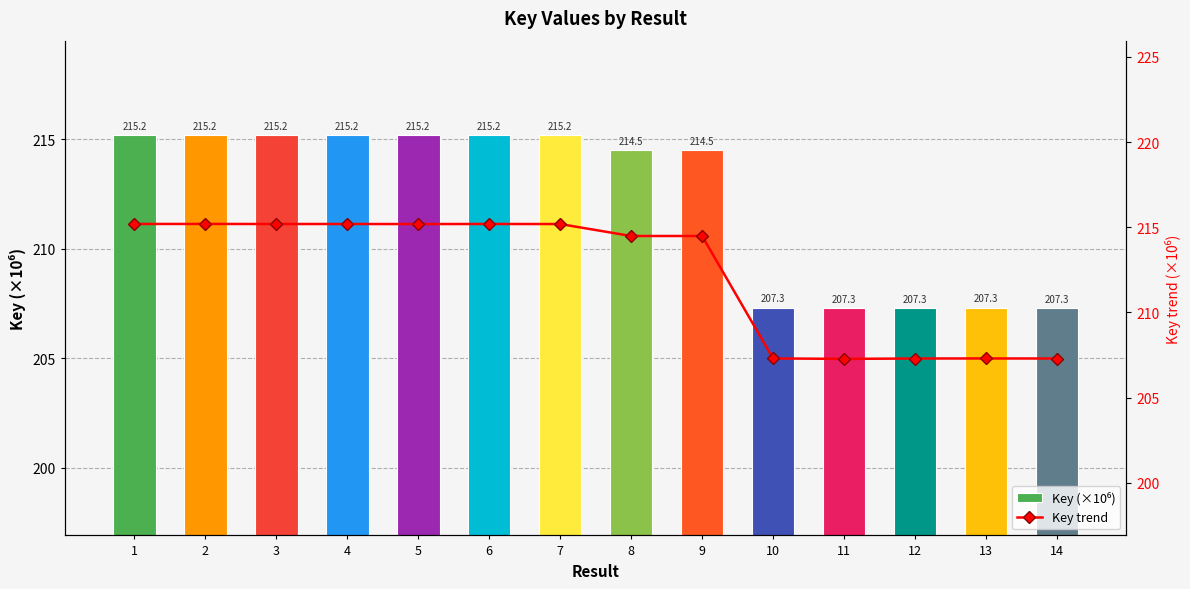

Is it true that Key trend equals 310.1 at 14?

False